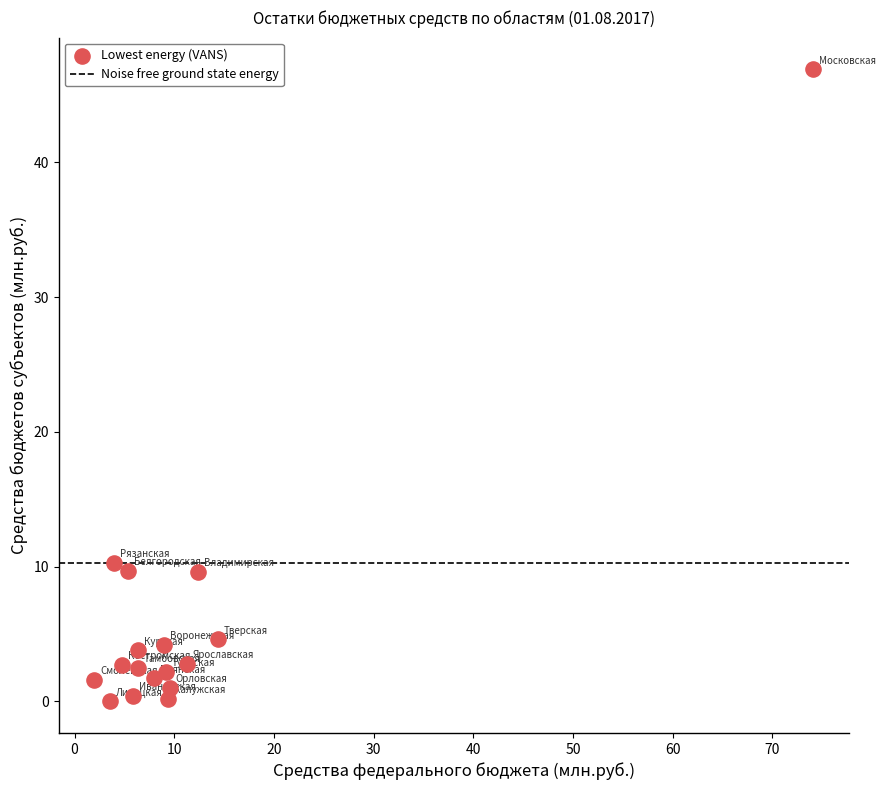

What is the range of X values (max minus min)?

72.1